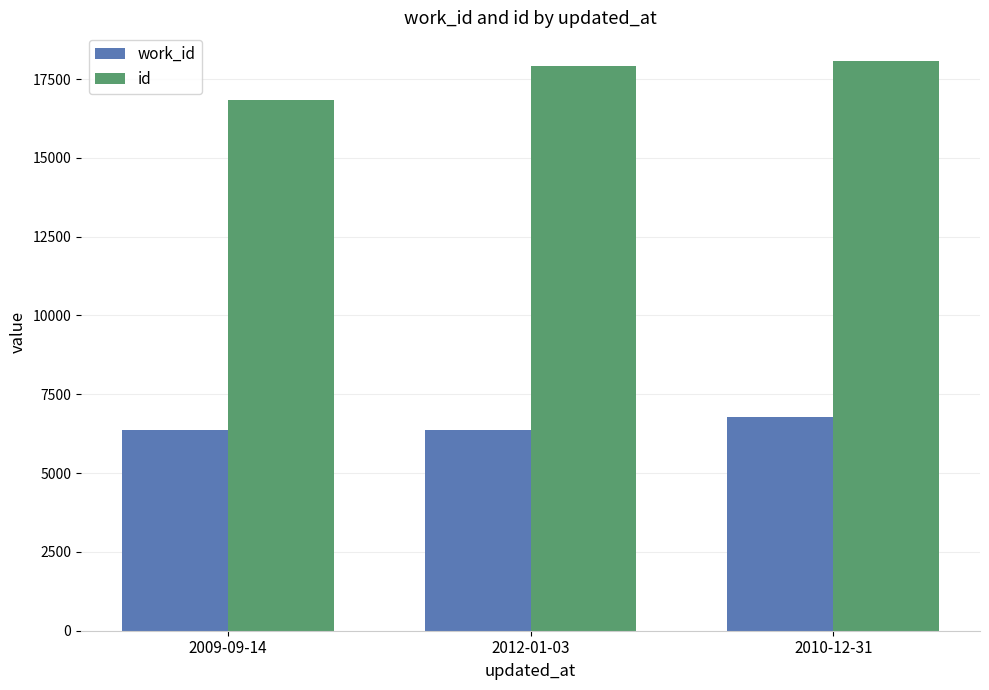

What is the value of the work_id bar at the 3rd from the left?

6782